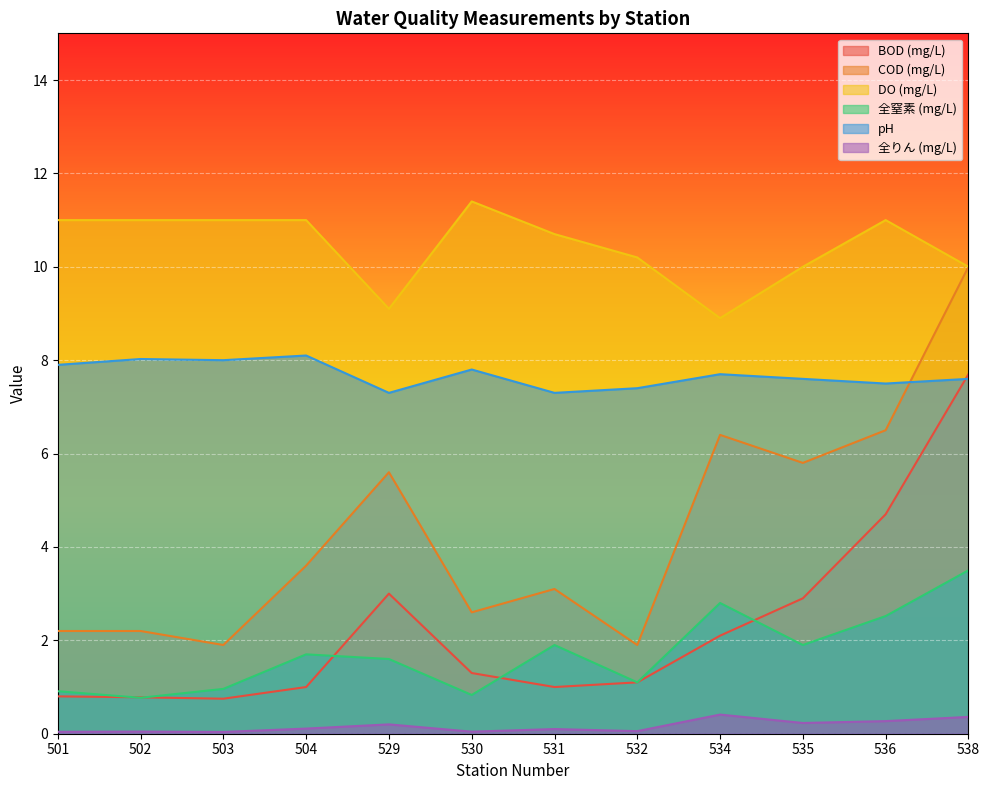

Is it true that COD (mg/L) equals 1.3 at 503?

False